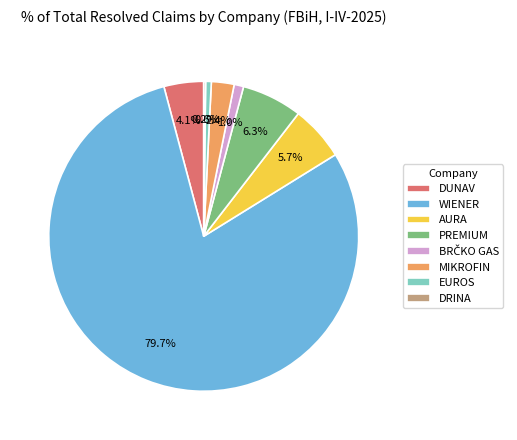

What is the ratio of the value at DUNAV to the value at EUROS?

7.0